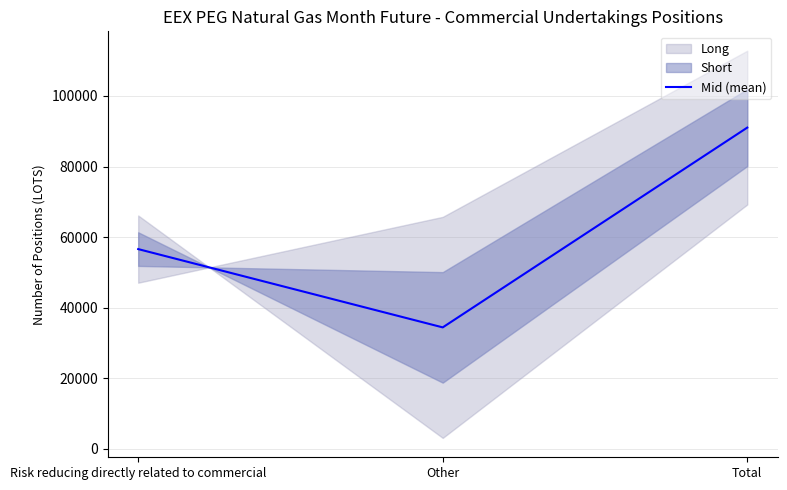

What is the value of the 3rd point from the left?

91024.7